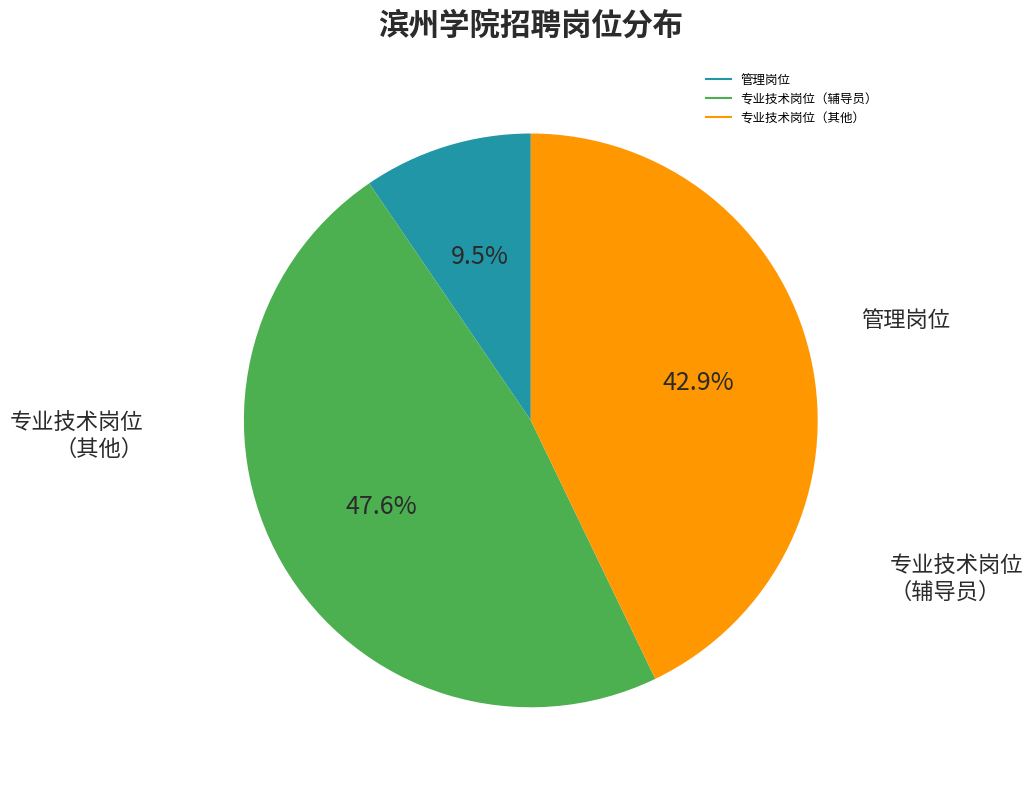

Does any single category account for the majority?

No